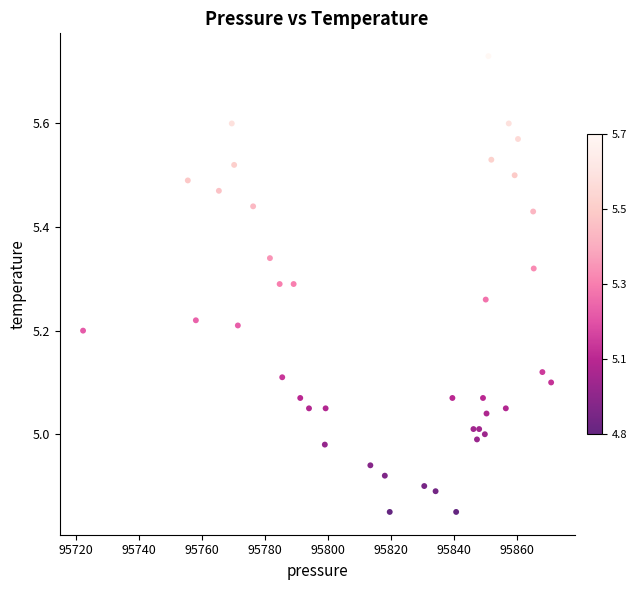

What is the range of X values (max minus min)?

148.7